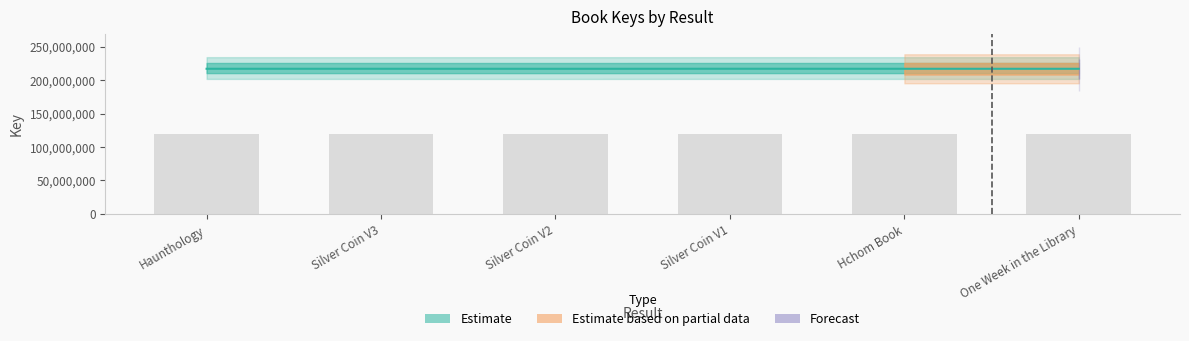

Count the number of categories in the chart.

6